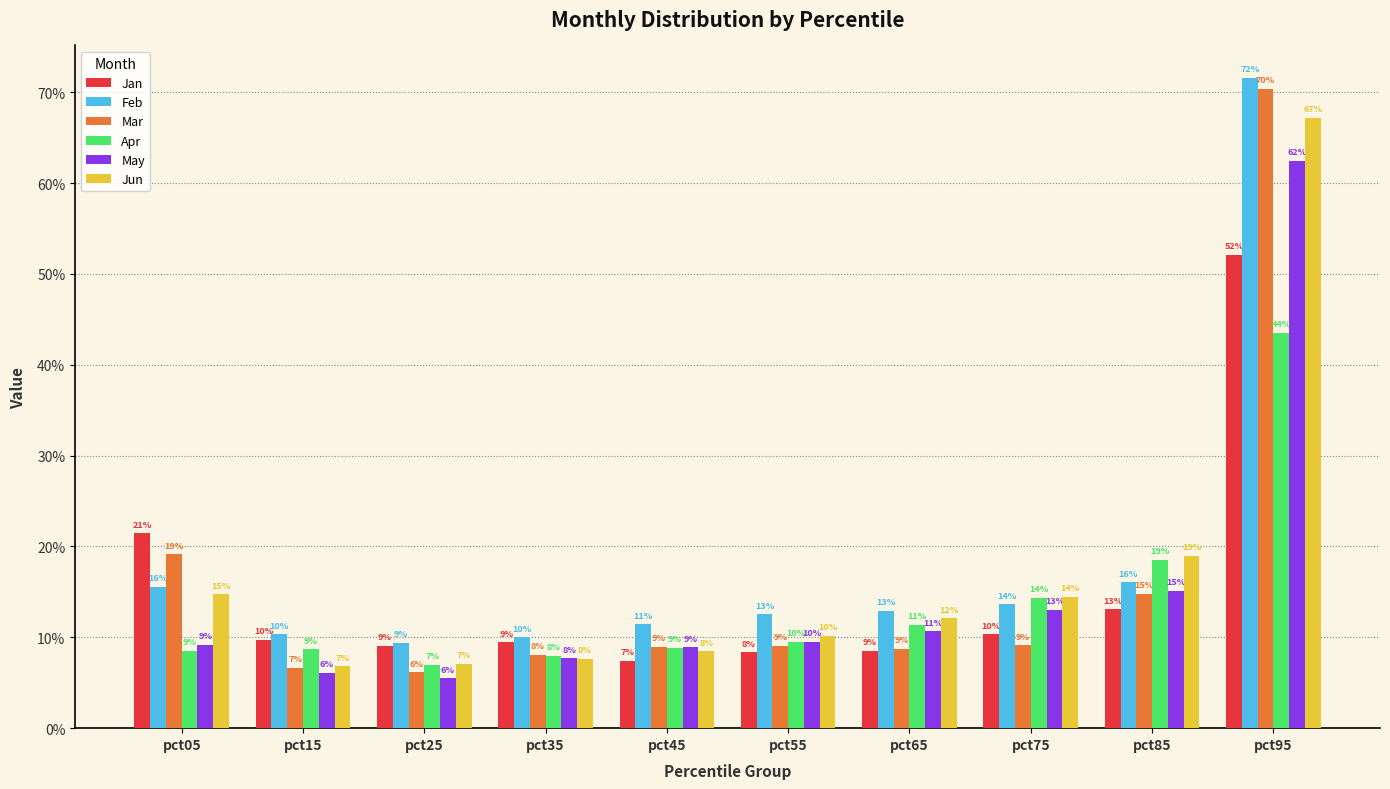

Does the chart contain stacked bars?

No